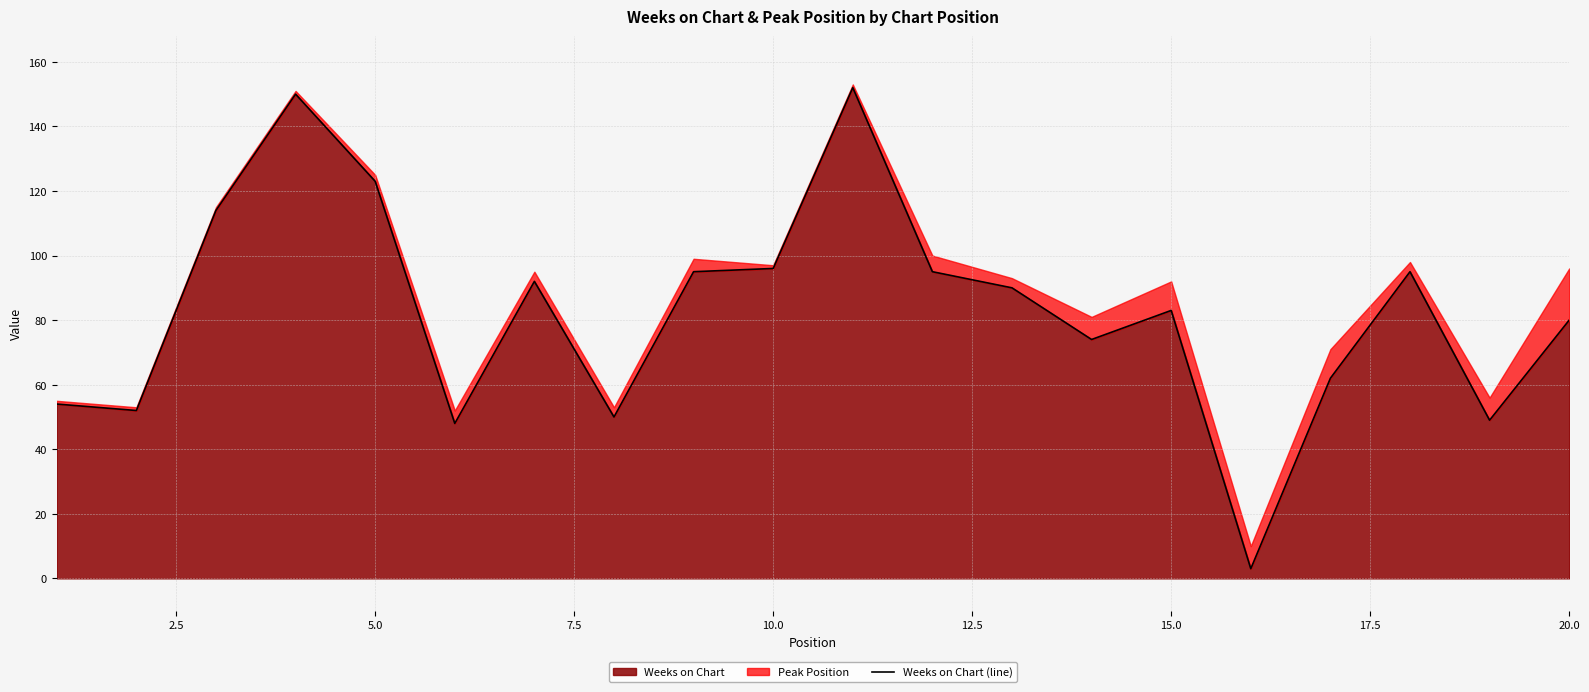

How many interior local peaks (higher than both neighbors) does the data have?

5